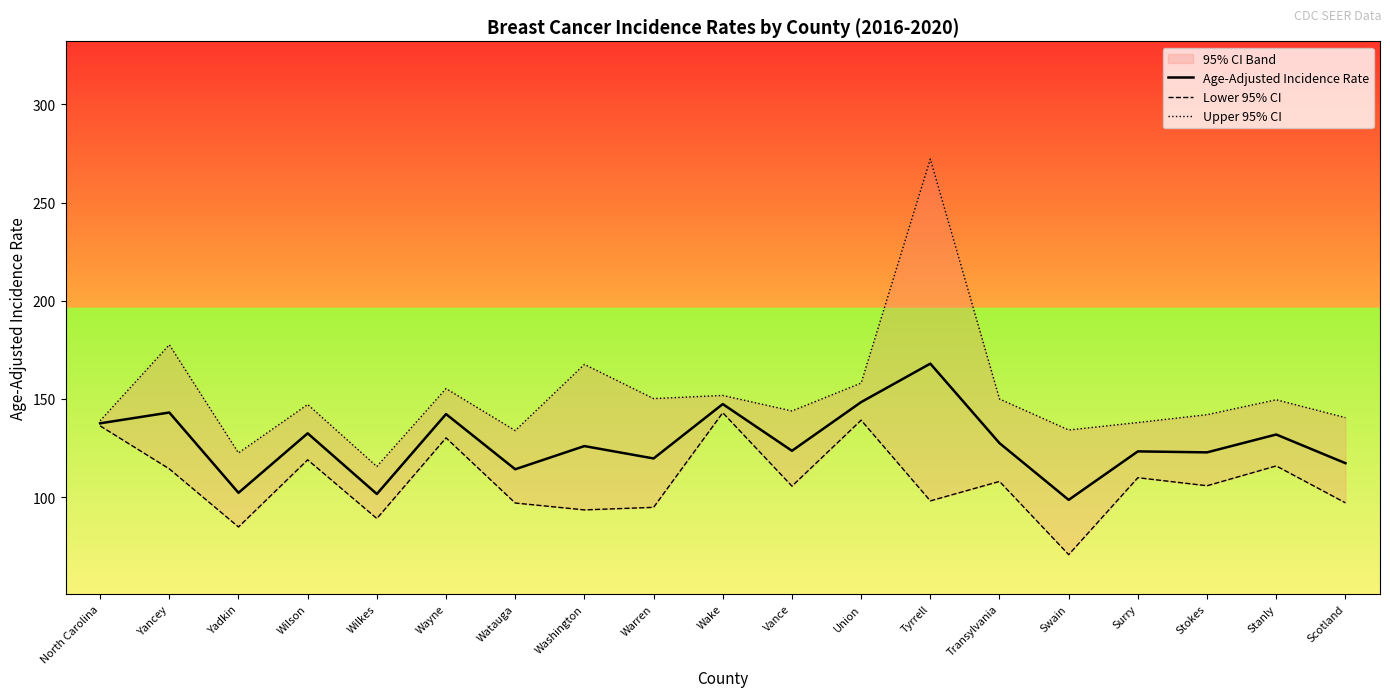

True or false: Lower 95% CI has a value of 93.5 at Washington.

True